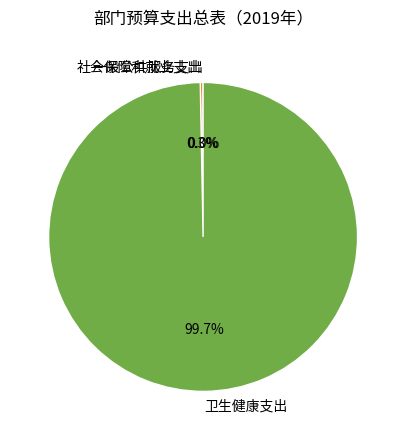

Which slice is the largest?

卫生健康支出